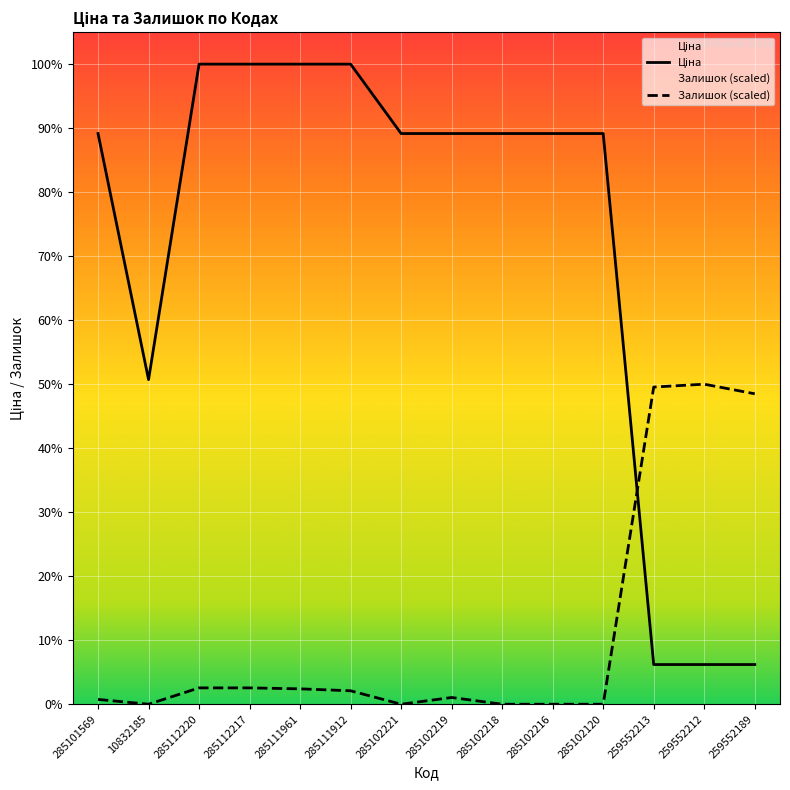

Does the chart display data point markers on the line(s)?

No